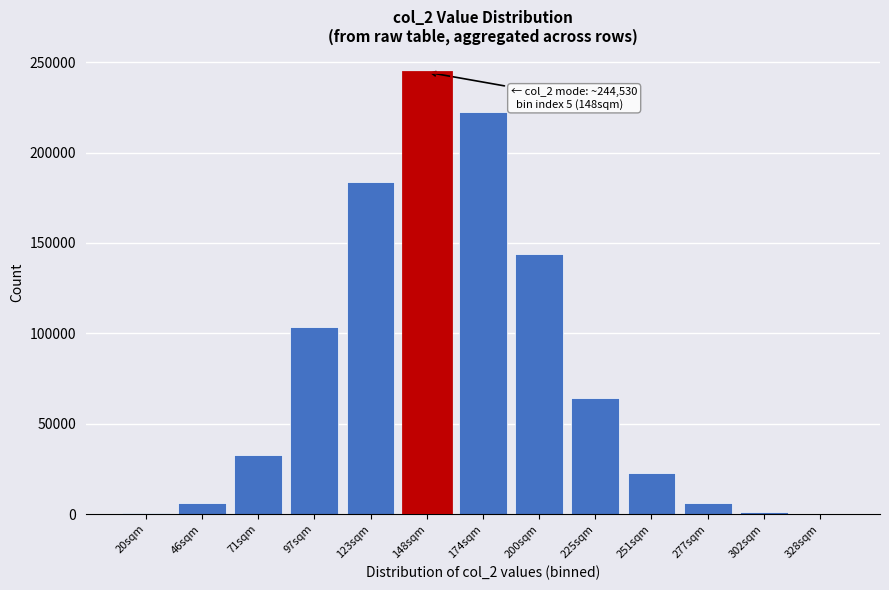

What is the sum of all values?

1032085